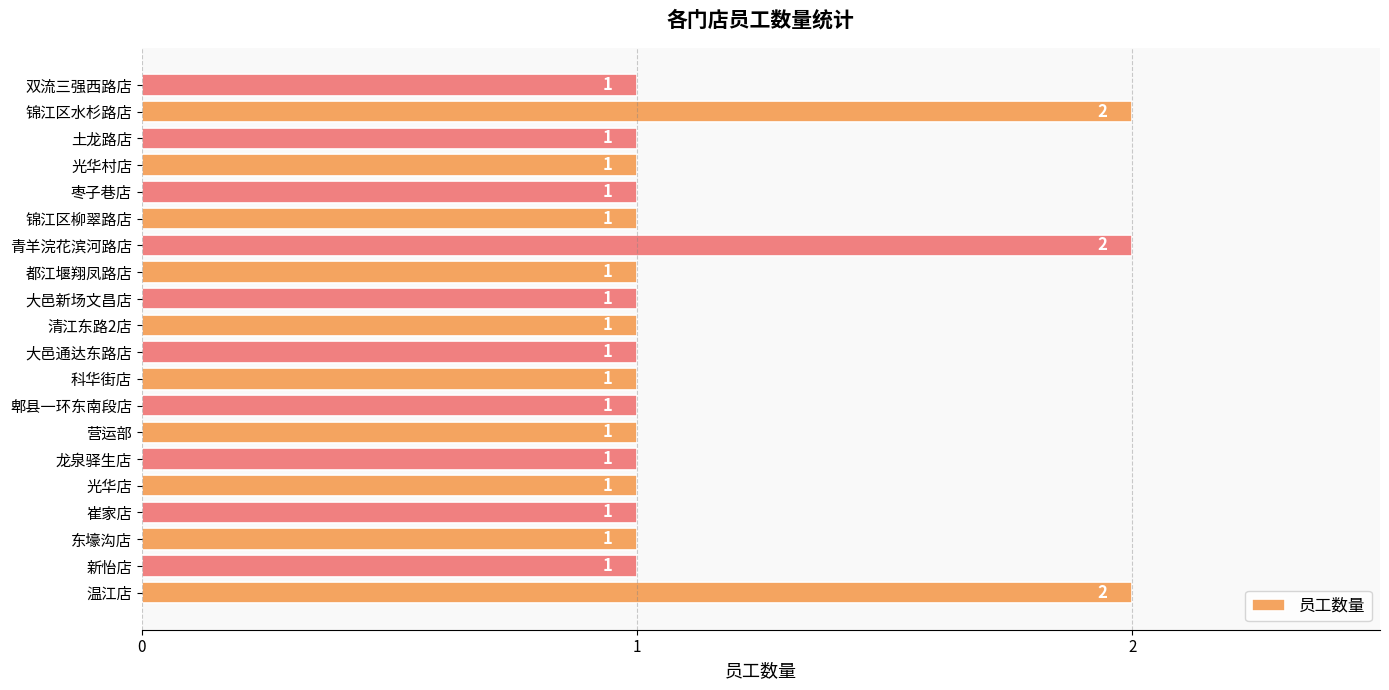

The chart shows a value of 2 at 大邑通达东路店. True or false?

False